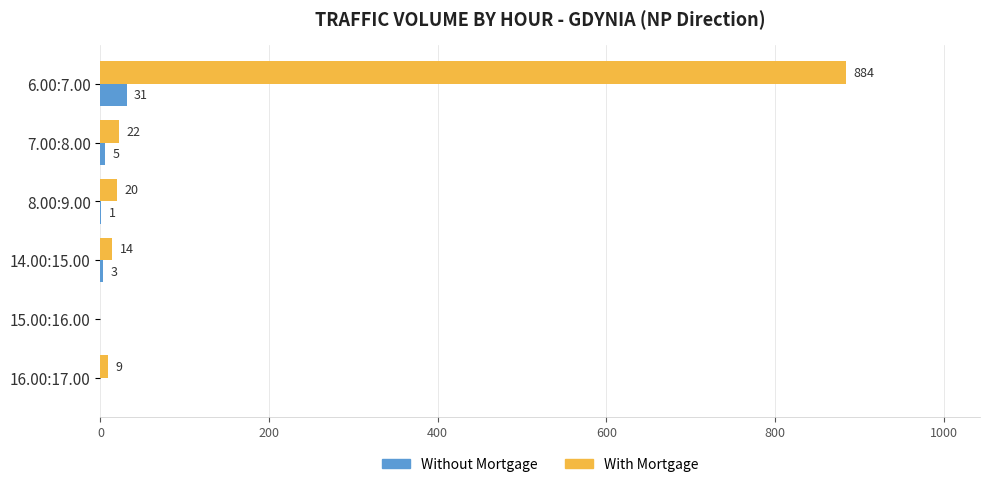

Which series changed the most between 6.00:7.00 and 8.00:9.00?

With Mortgage